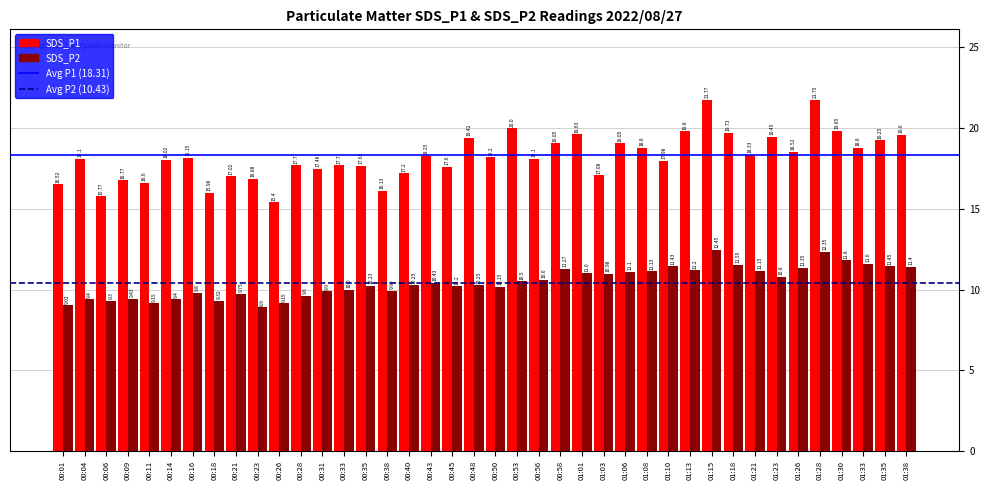

How many bars are there in each group?

2